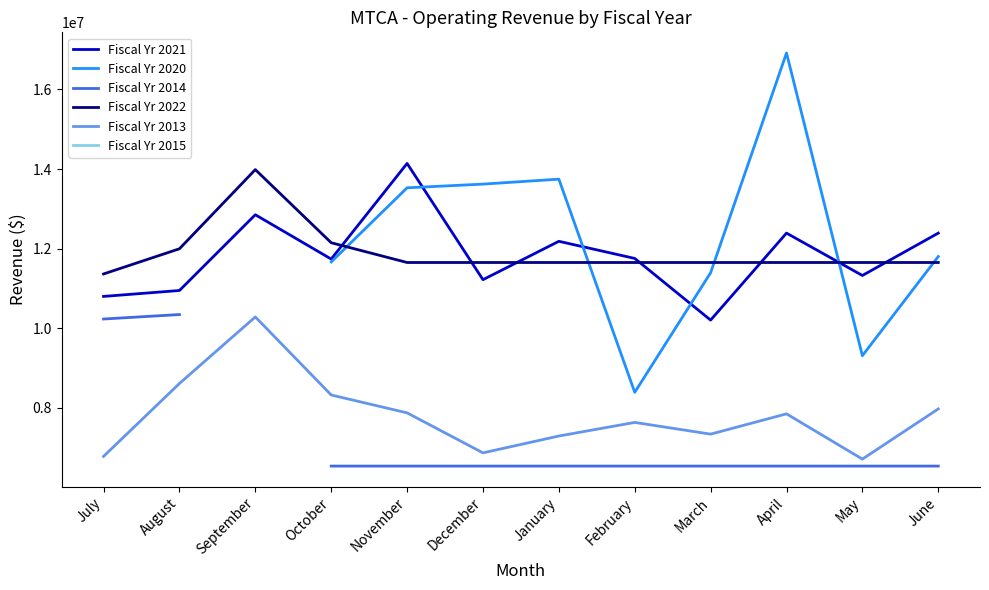

What position from the left is August?

2